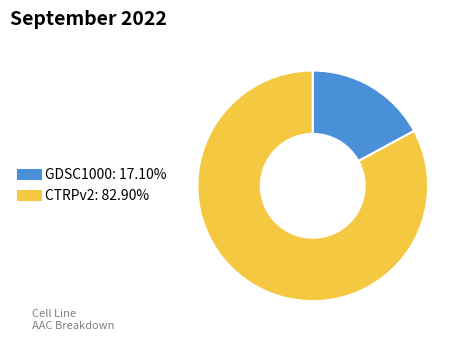

Count the number of slices in the pie.

2